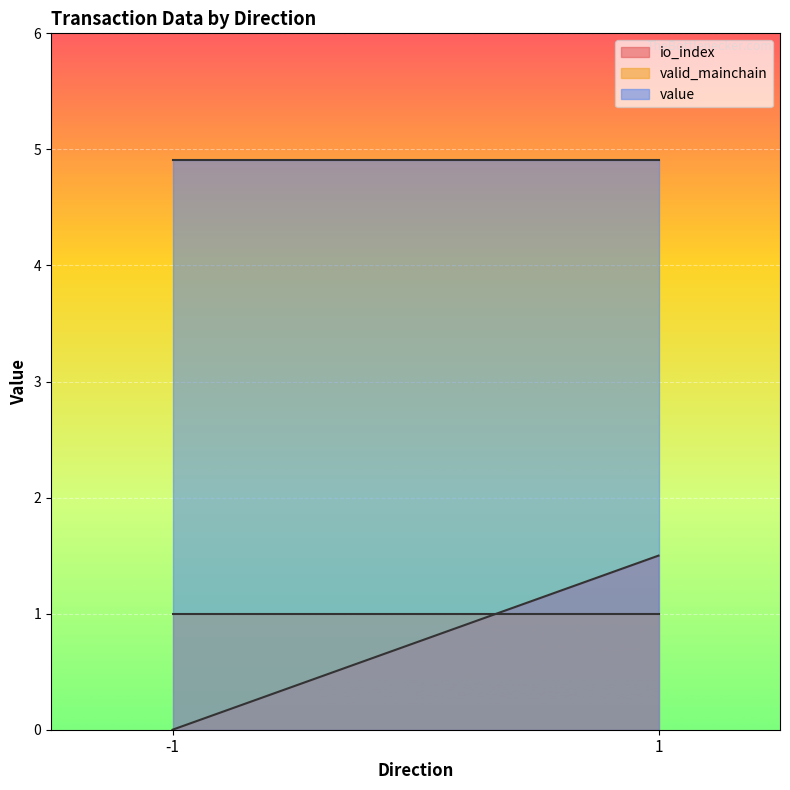

Is it true that value equals 4.9 at 1?

True